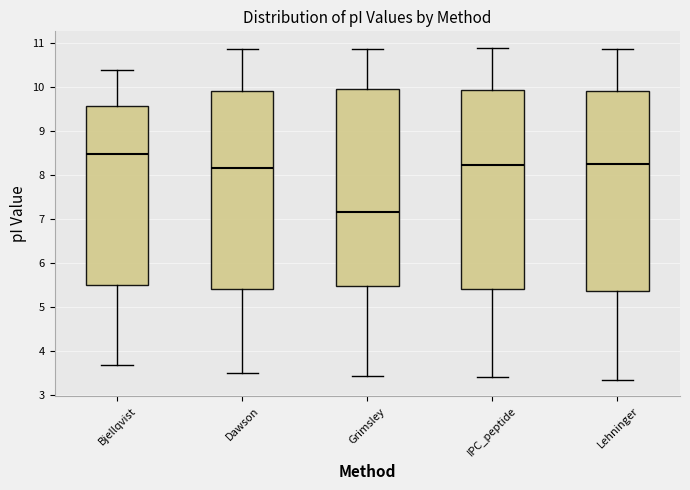

Reading left to right, read every box against the y-axis: the position of its median line, the range the box covers, and the ends of its whiskers. The values are not printed on the chart, so give them approximately, as read against the axis.

Bjellqvist: median 8.5, box 5.5 to 9.6, whiskers 3.7 to 10.4
Dawson: median 8.2, box 5.4 to 9.9, whiskers 3.5 to 10.9
Grimsley: median 7.1, box 5.5 to 10.0, whiskers 3.4 to 10.9
IPC_peptide: median 8.2, box 5.4 to 9.9, whiskers 3.4 to 10.9
Lehninger: median 8.3, box 5.4 to 9.9, whiskers 3.3 to 10.9